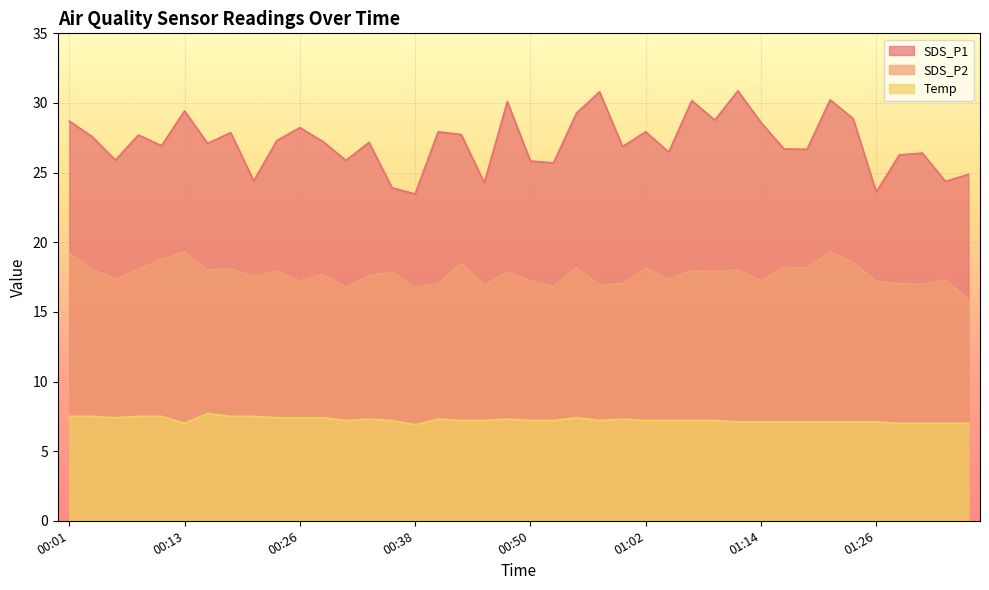

True or false: SDS_P1 has a value of 27.2 at 00:28.

True